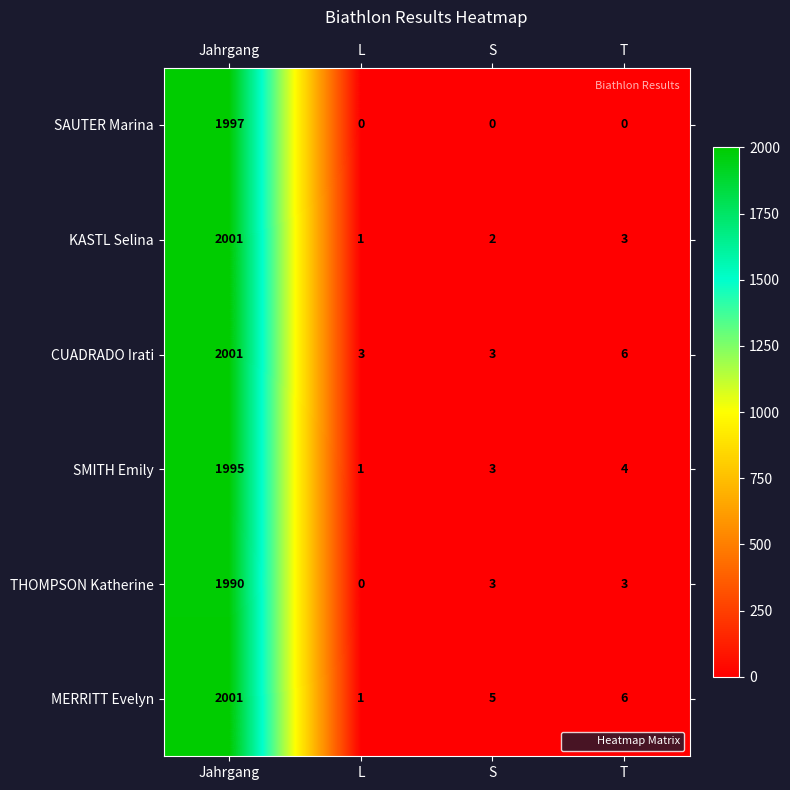

What is the difference between the highest and lowest values at S?

5